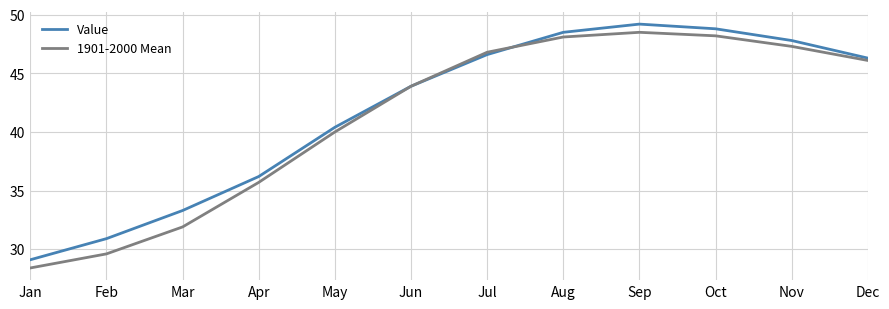

Which label corresponds to the smallest value in the chart?

Jan